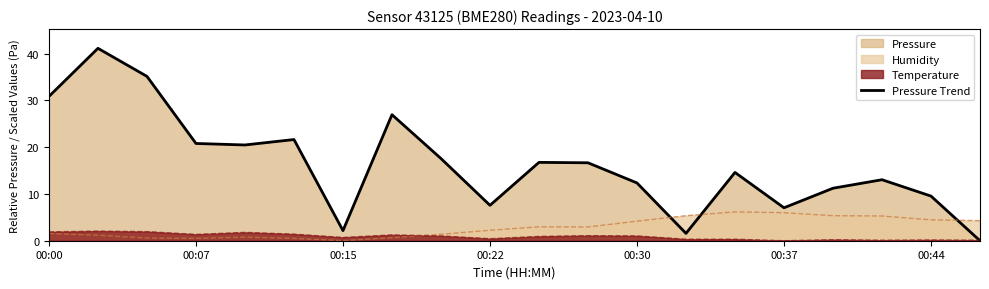

Rank the series by their maximum value, from highest to lowest.

Pressure Trend, Humidity, Temperature